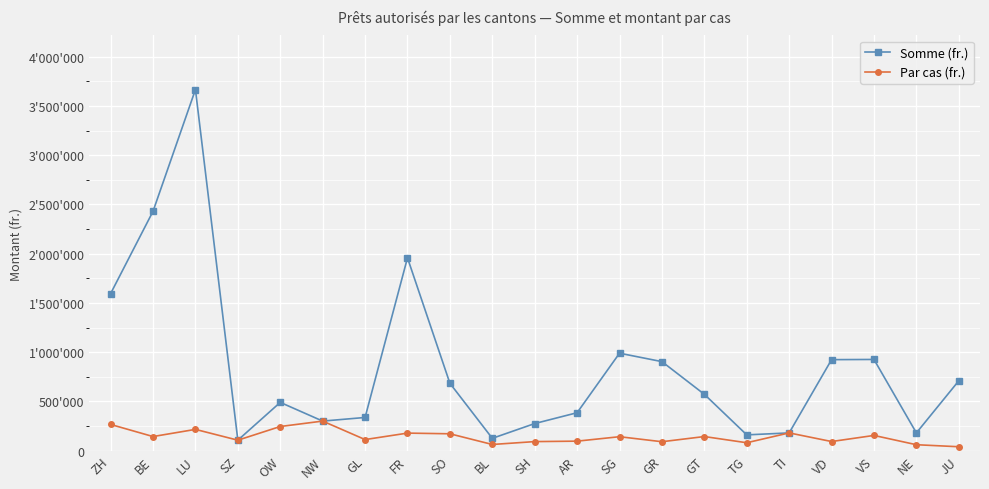

Where does the Somme (fr.) series first go above 572000?

ZH